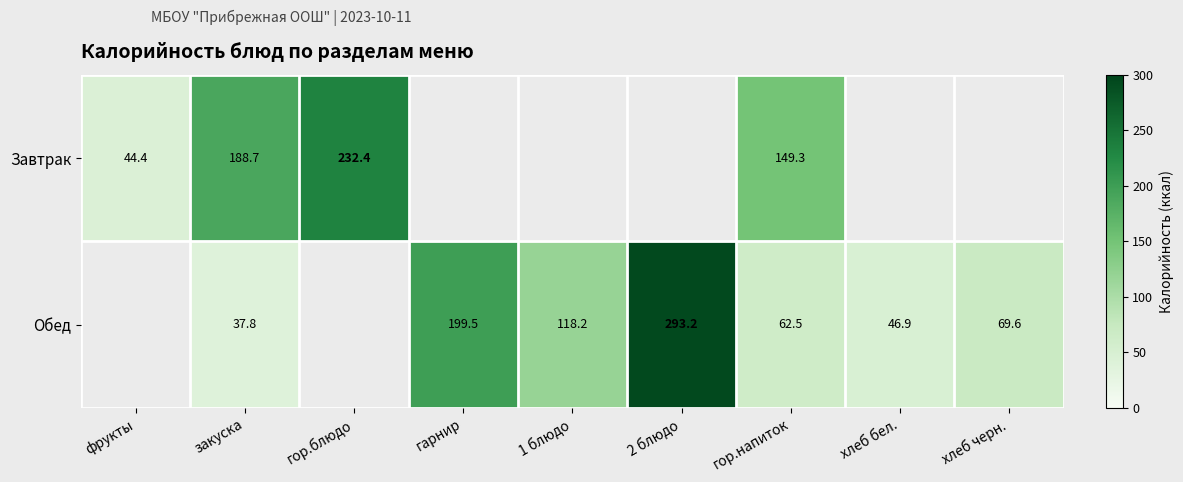

Is it true that Обед equals 112.7 at хлеб черн.?

False